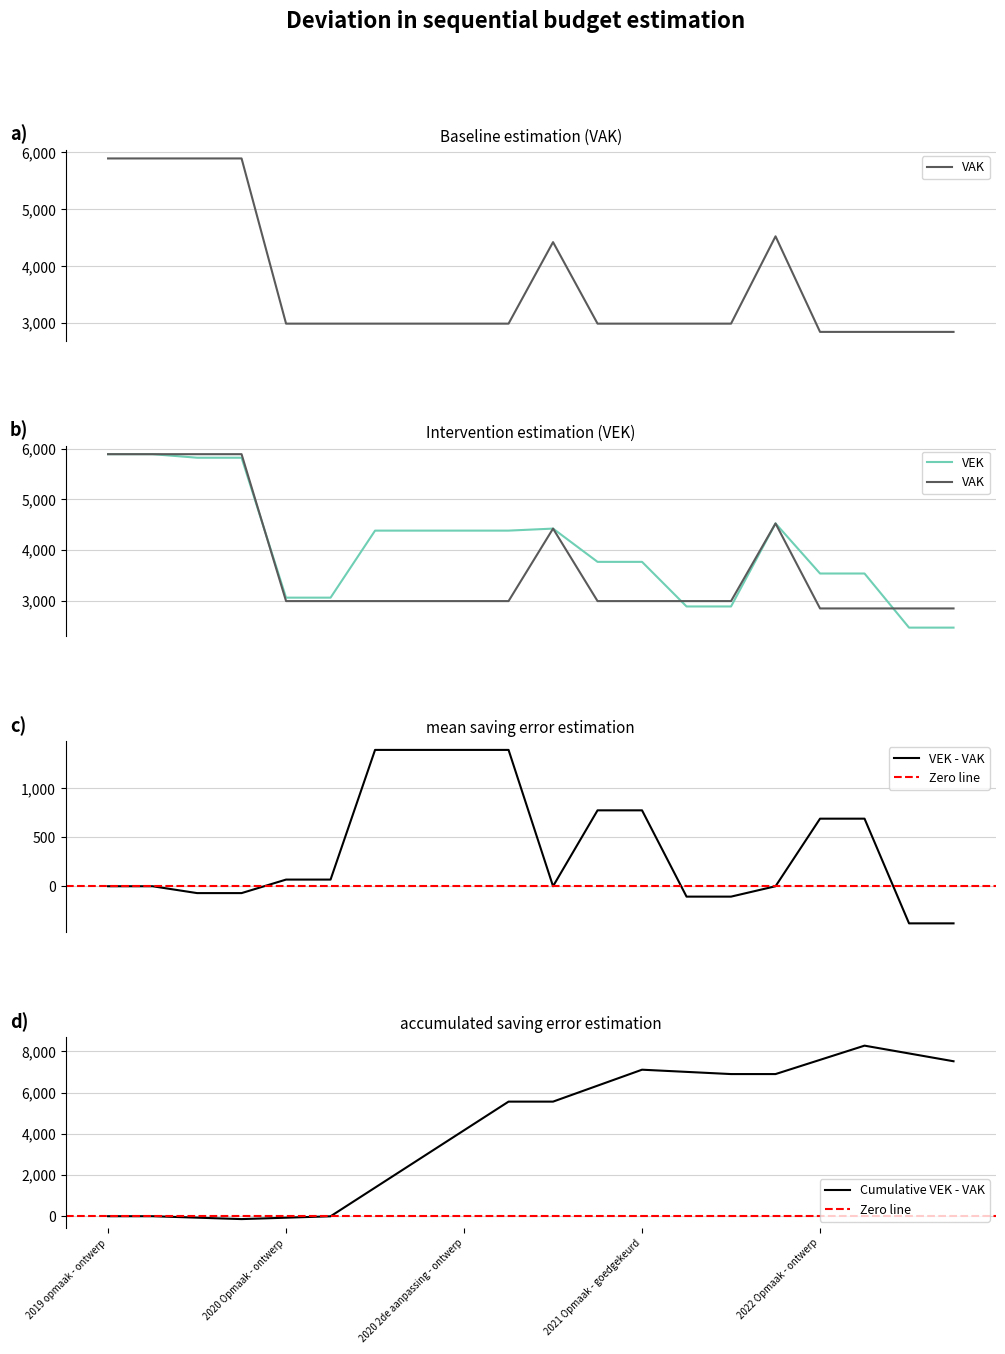

What is the sum of the VEK values at 2020 1ste aanpassing - goedgekeurd and 2022 1ste aanpassing - ontwerp?

6846